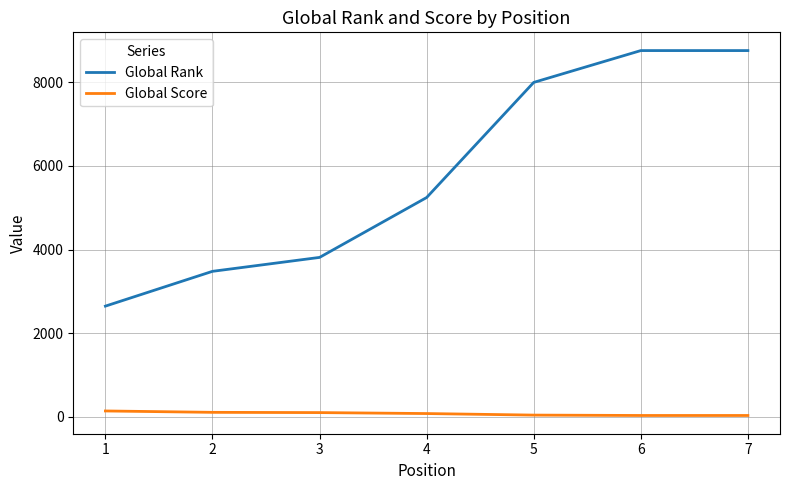

What is the total value across all series at 2?

3588